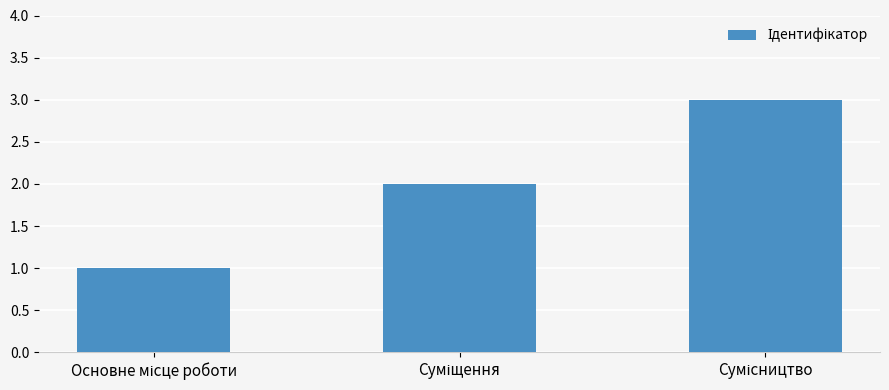

What is the sum of all values?

6